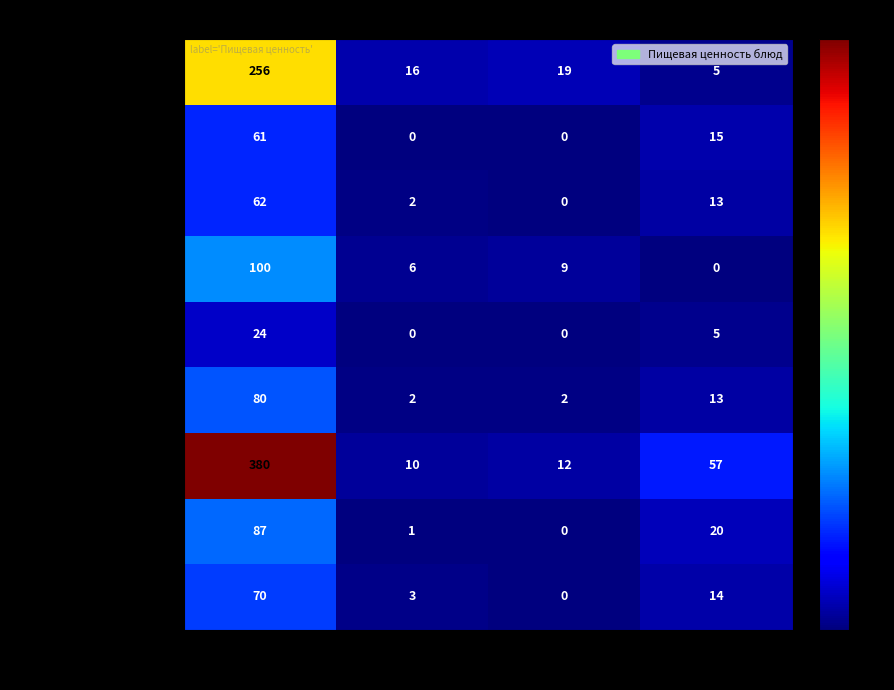

How many distinct data groups are displayed?

9